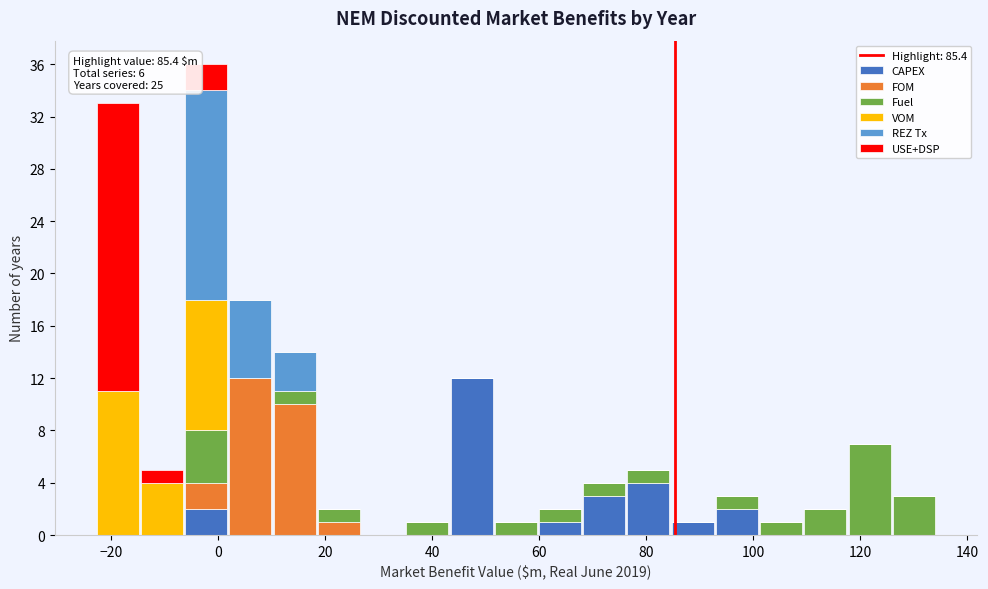

Which range on the x-axis has the tallest stacked bar (by total height)?

-6 to 2